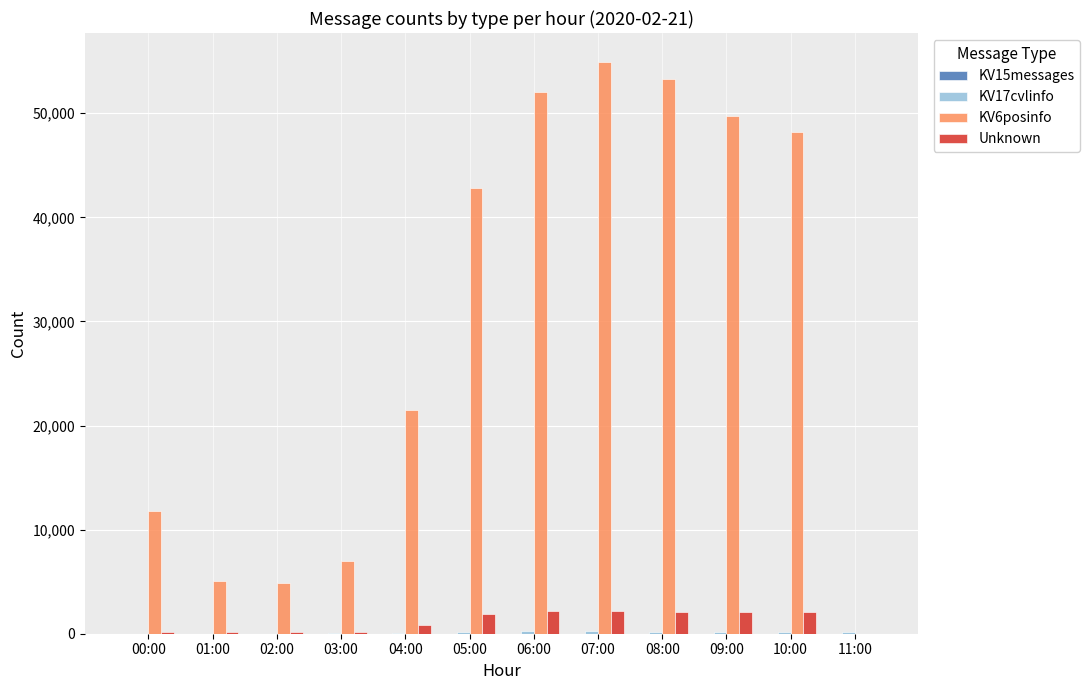

How many series are shown in this chart?

4